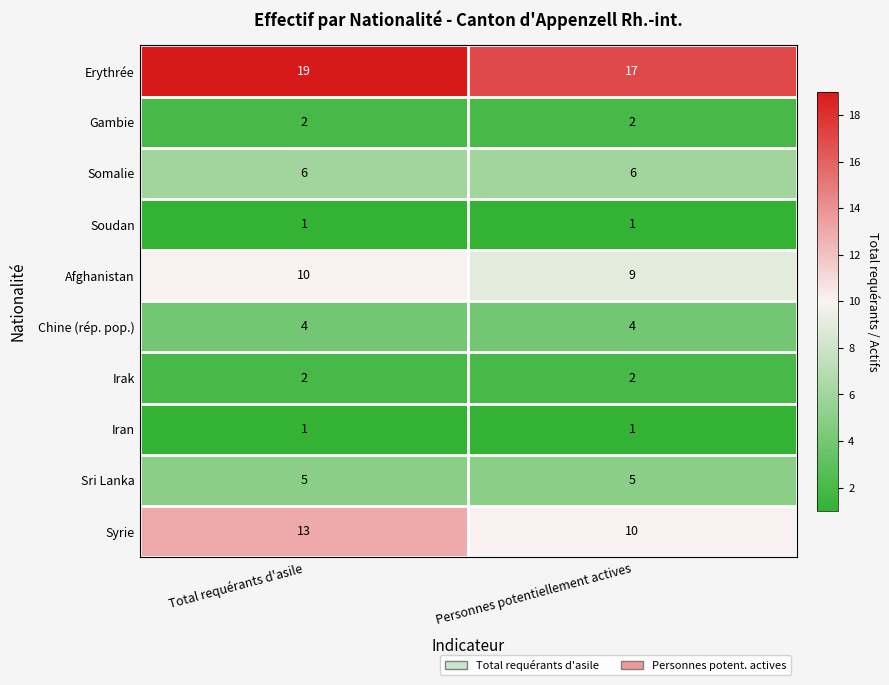

Which series has the largest range (max minus min)?

Syrie